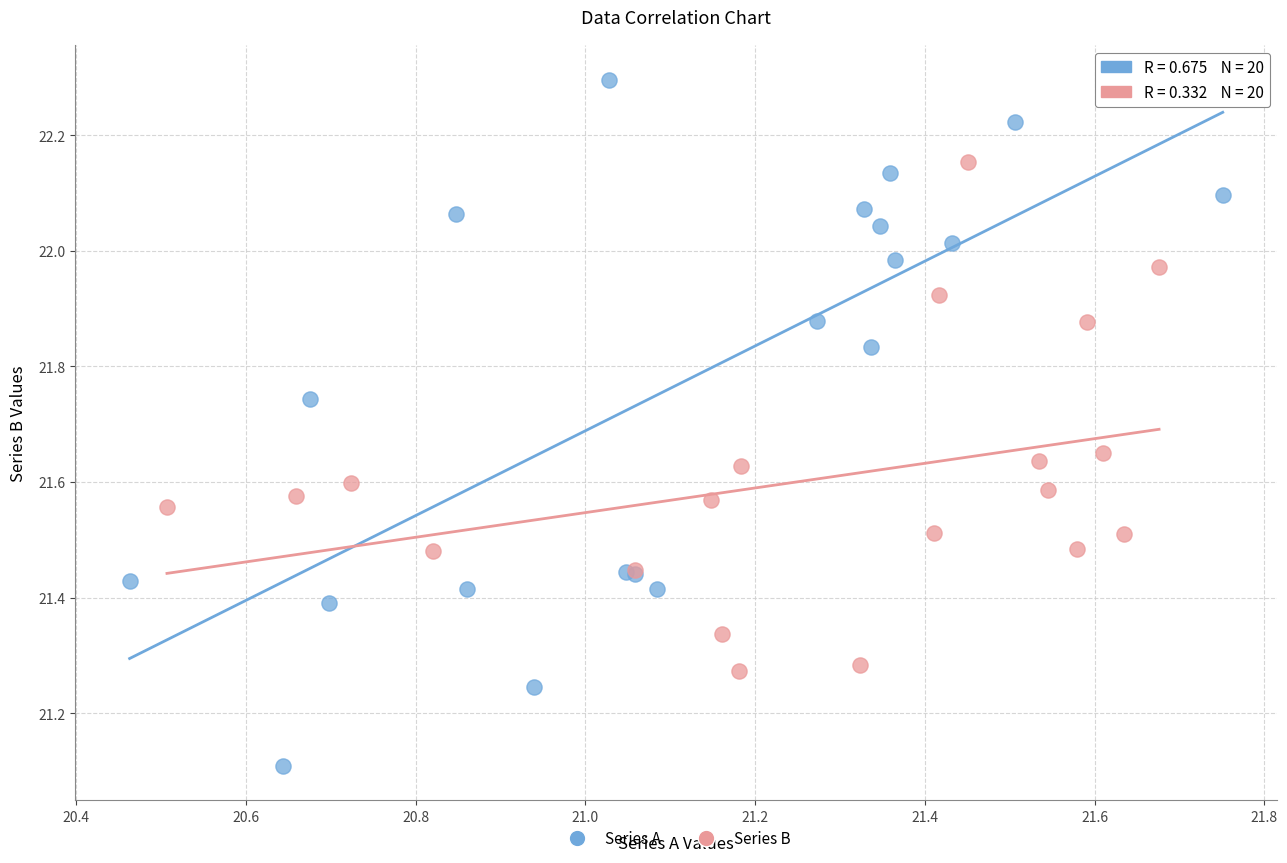

Which series has the widest spread of Y values?

Series A